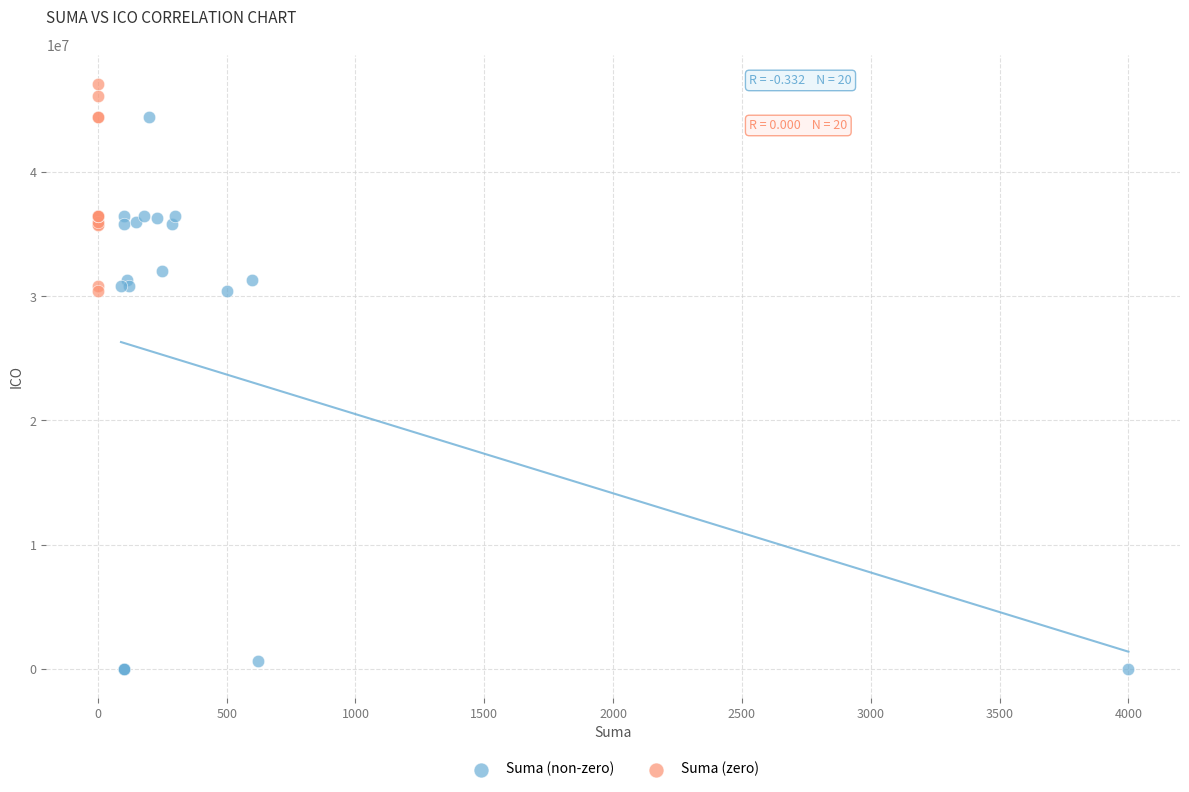

Which series has the widest spread of Y values?

Suma (non-zero)